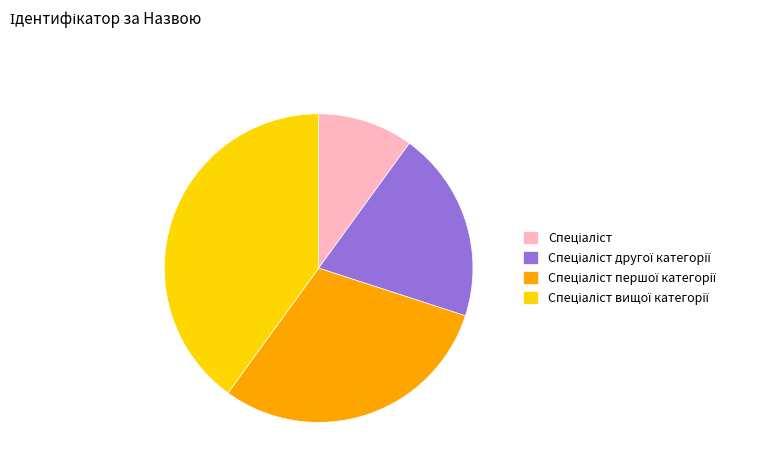

Does any single category account for the majority?

No